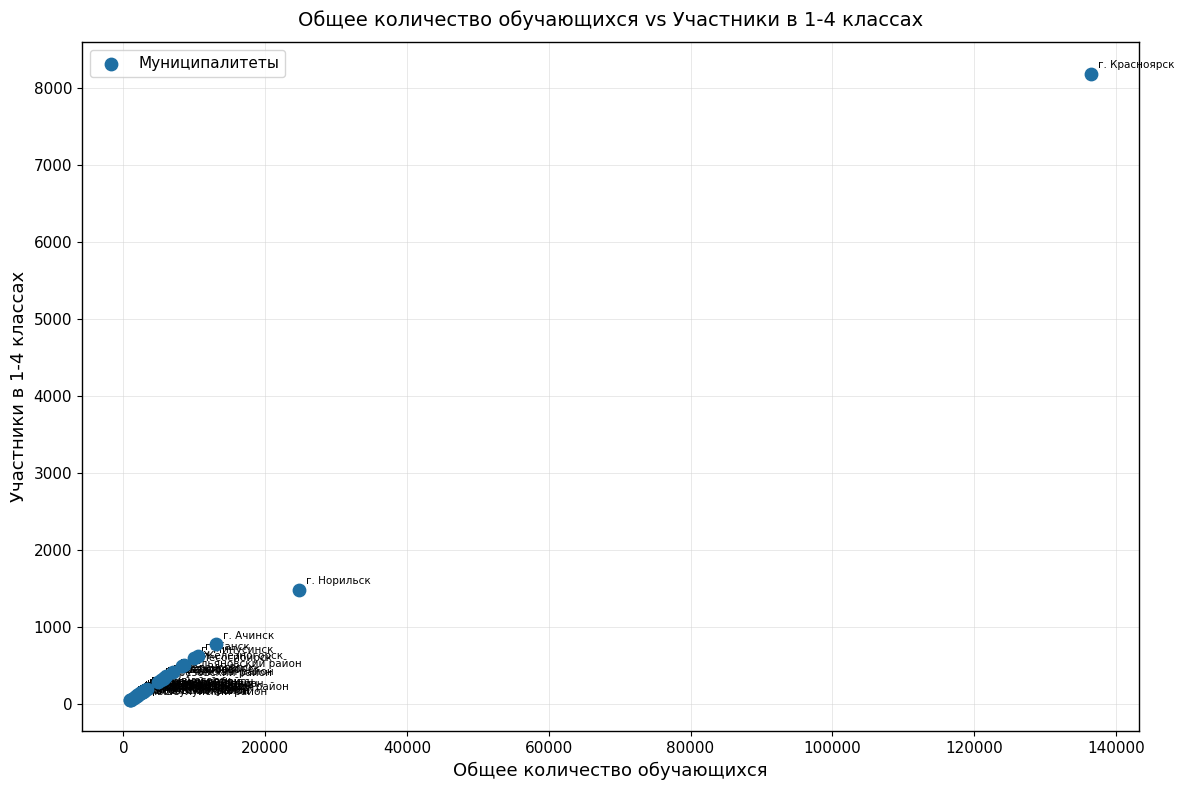

What Y value in the scatter plot is closest to 4121?

1485.1